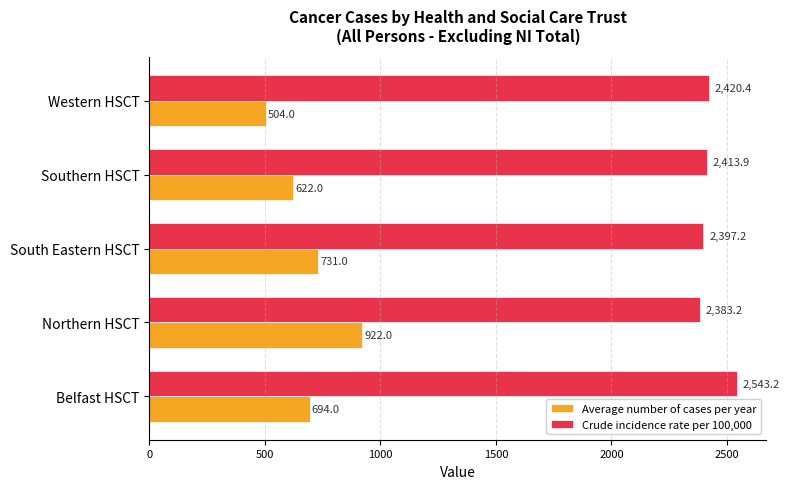

Which series has the widest spread of values?

Average number of cases per year